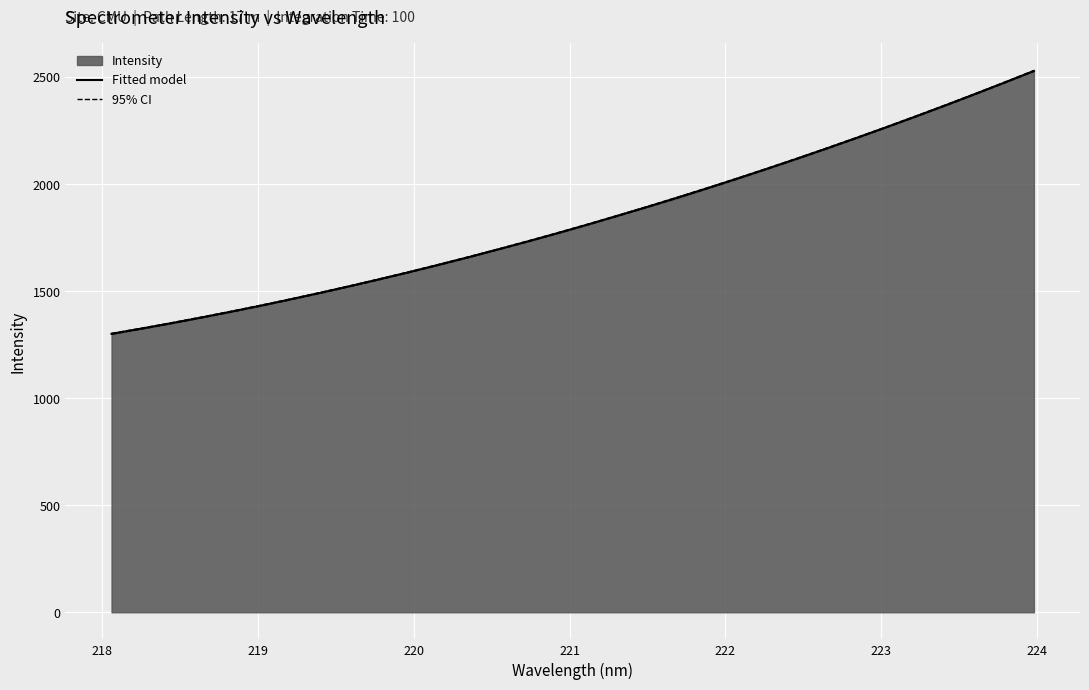

True or false: 95% CI and Fitted model intersect in this chart.

False